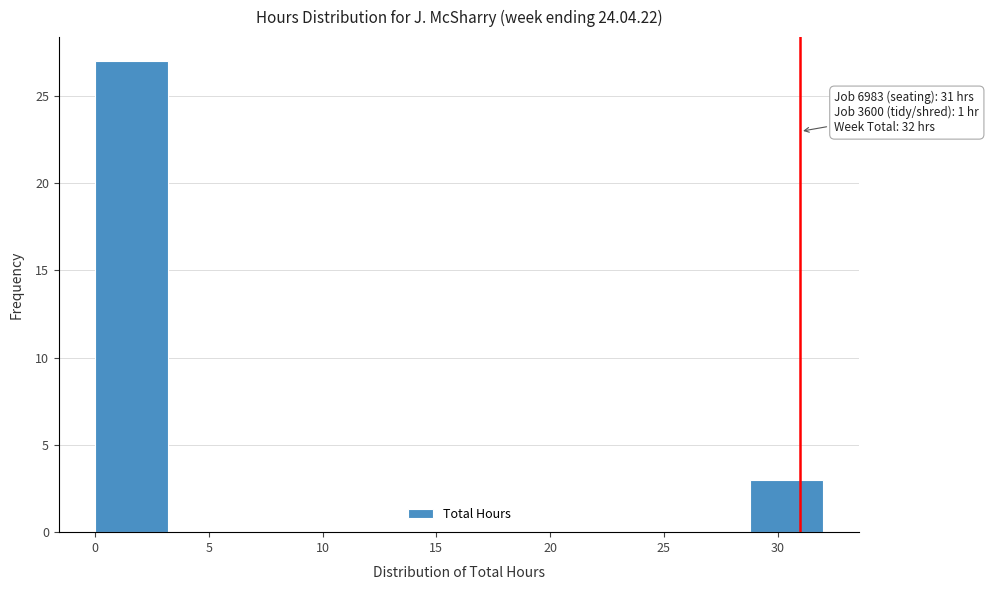

Over which range of the x-axis is the bar tallest?

0.0 to 3.2